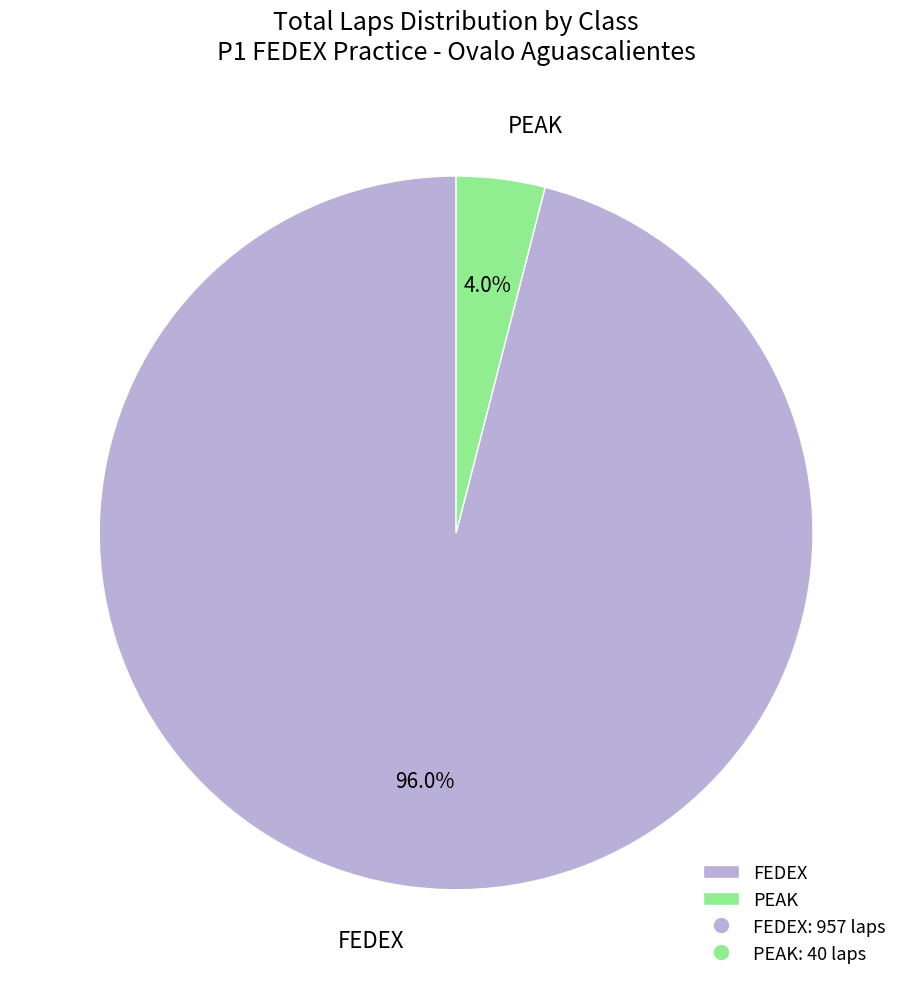

Count the number of slices in the pie.

2